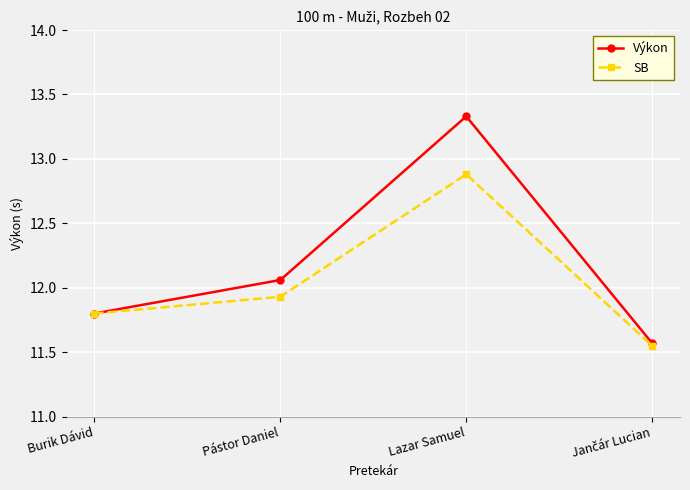

List the series in order of their overall mean, highest first.

Výkon, SB